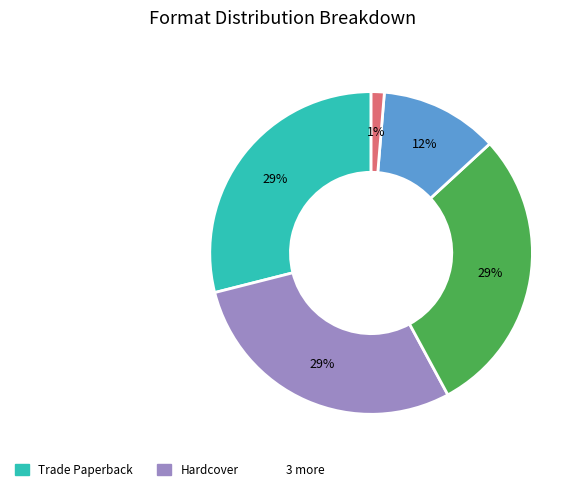

Count the number of slices in the pie.

5